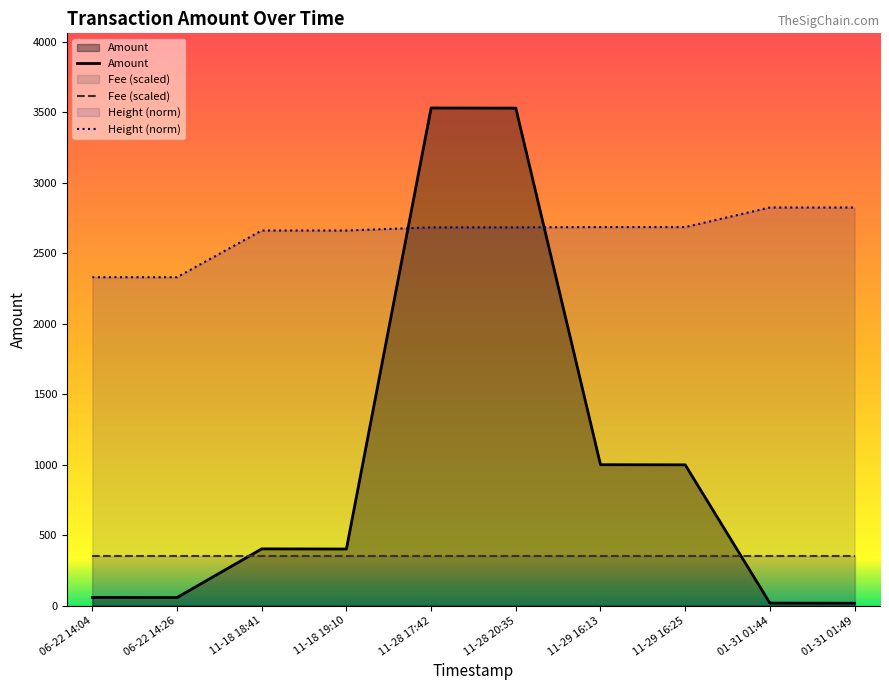

What position from the right is 06-22 14:04?

10